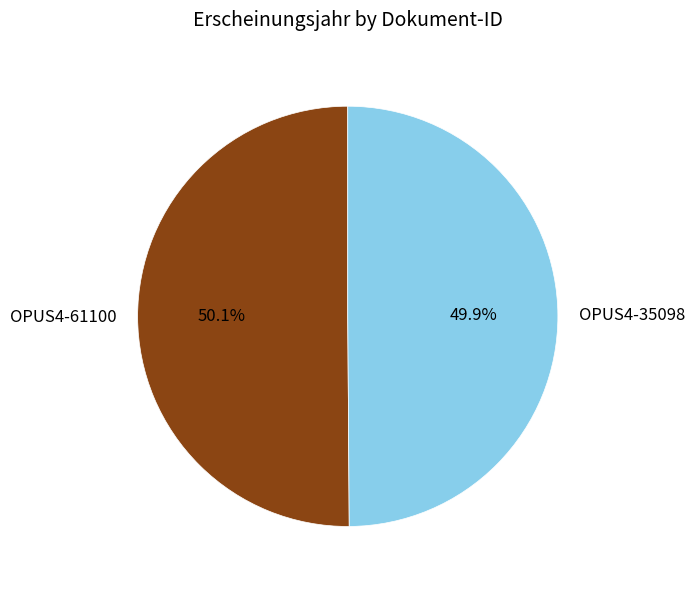

Does any single category account for the majority?

Yes